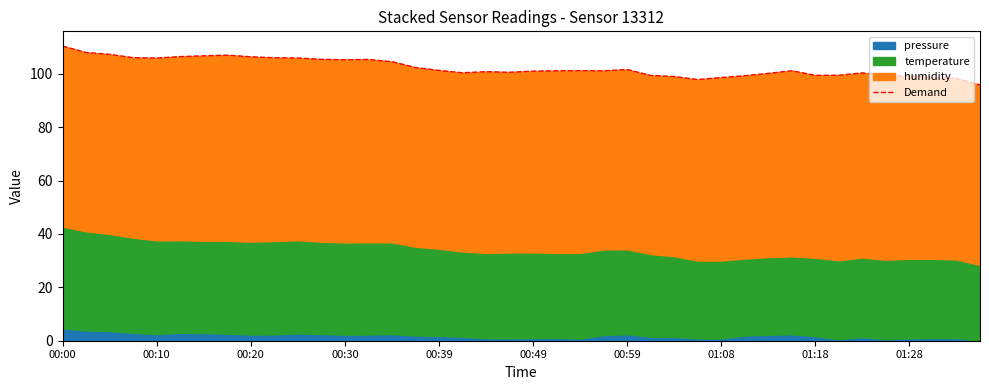

How many interior local valleys (lower than both neighbors) does the data have?

7